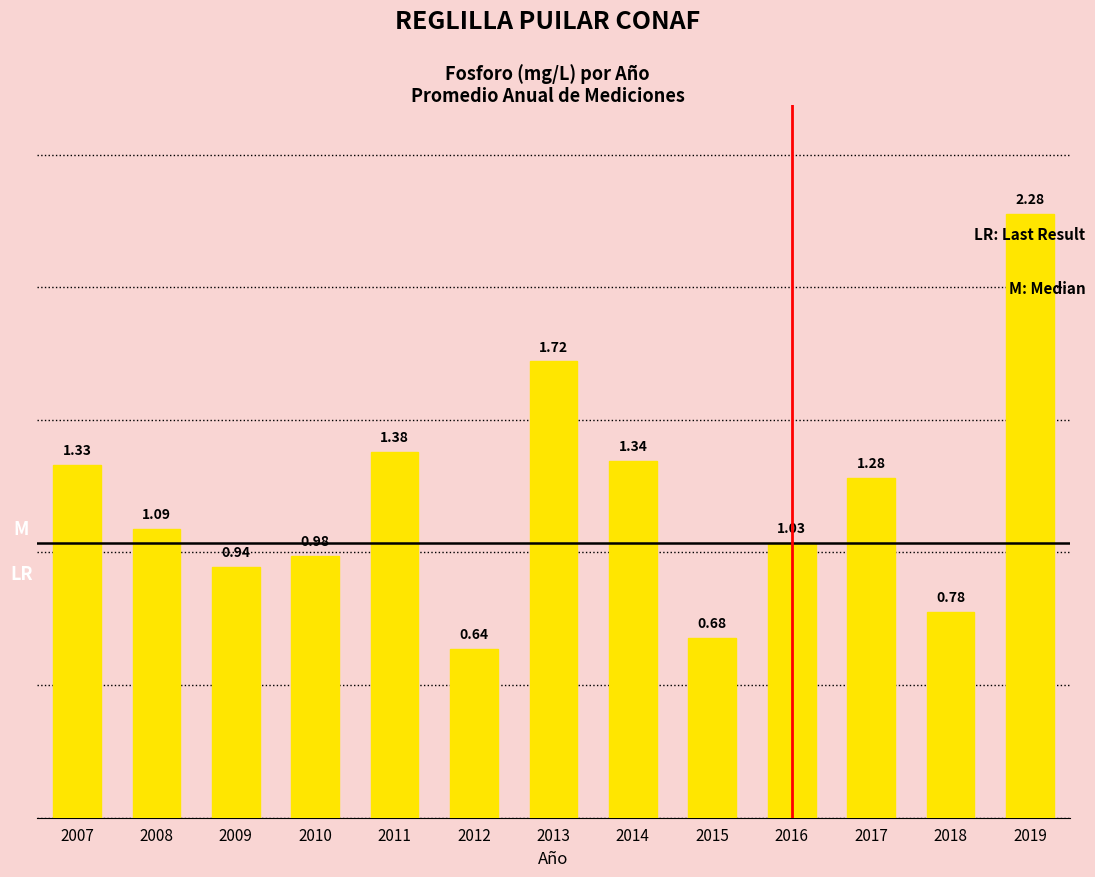

Rank the categories by value from lowest to highest.

2012, 2015, 2018, 2009, 2010, 2016, 2008, 2017, 2007, 2014, 2011, 2013, 2019